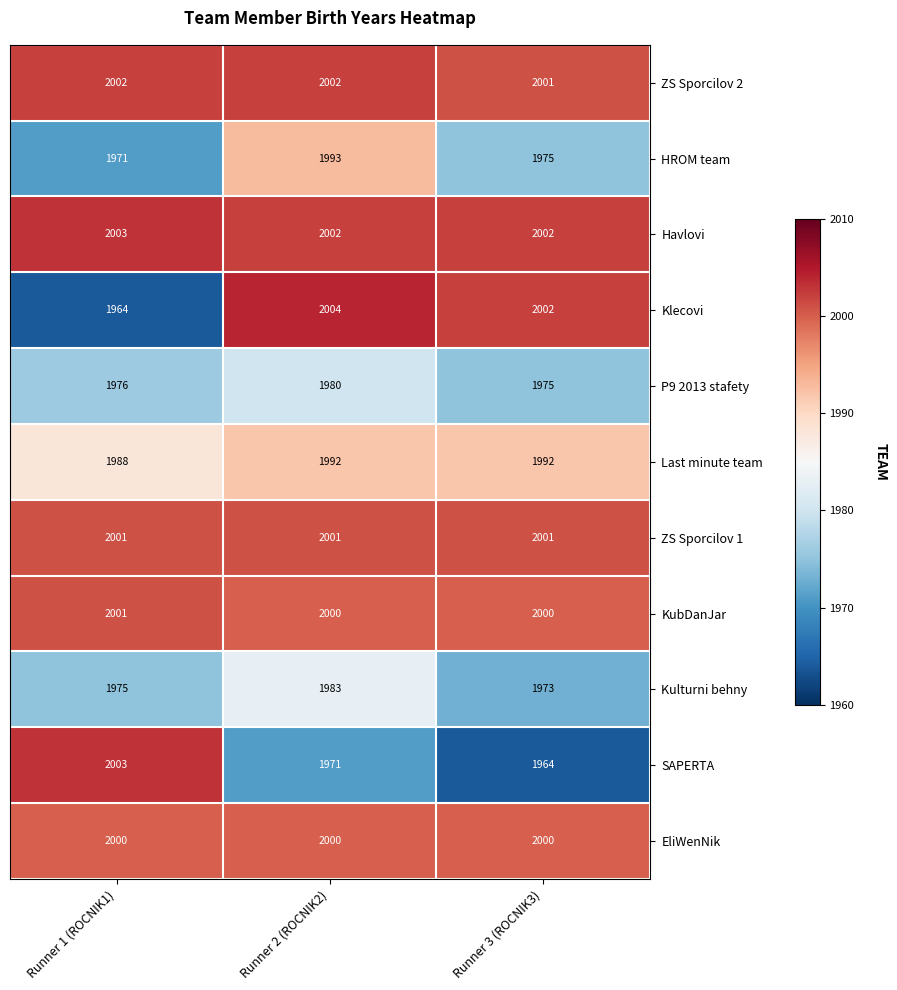

Between Runner 1 (ROCNIK1) and Runner 3 (ROCNIK3), which series saw the biggest shift?

SAPERTA